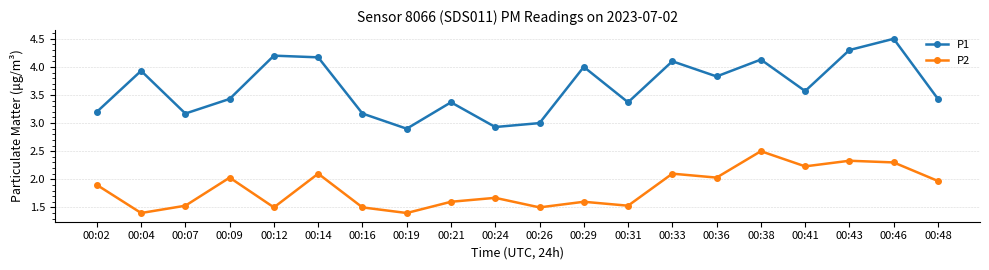

Does the chart have visible grid lines?

Yes